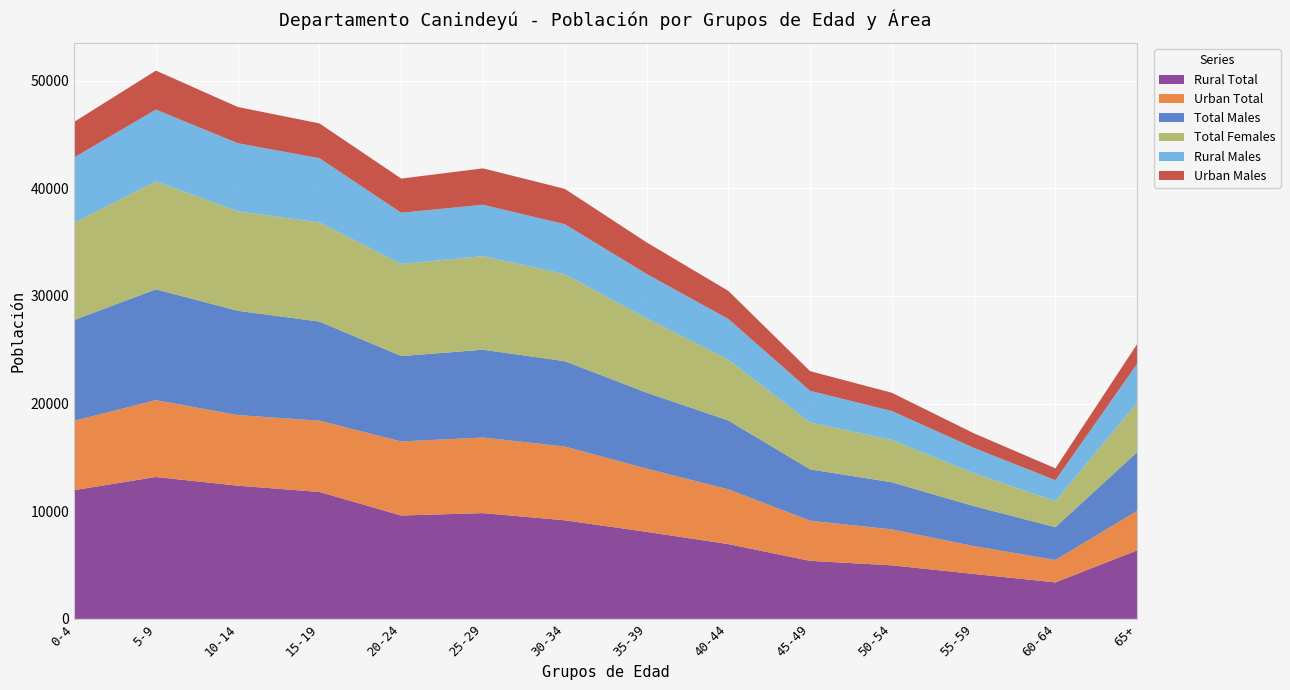

Reading right to left, what are all the values shown in this chart?

Rural Total: 6366	3389	4178	4974	5390	6947	8084	9158	9826	9602	11789	12374	13182	11957
Urban Total: 3675	2080	2588	3337	3731	5091	5877	6851	7023	6882	6621	6559	7139	6444
Total Males: 5451	3048	3719	4381	4771	6395	7057	7931	8155	7935	9208	9690	10294	9368
Total Females: 4590	2421	3047	3930	4350	5643	6904	8078	8694	8549	9202	9243	10027	9033
Rural Males: 3615	1943	2360	2687	2943	3786	4126	4646	4774	4760	5977	6323	6673	6063
Urban Males: 1836	1105	1359	1694	1828	2609	2931	3285	3381	3175	3231	3367	3621	3305